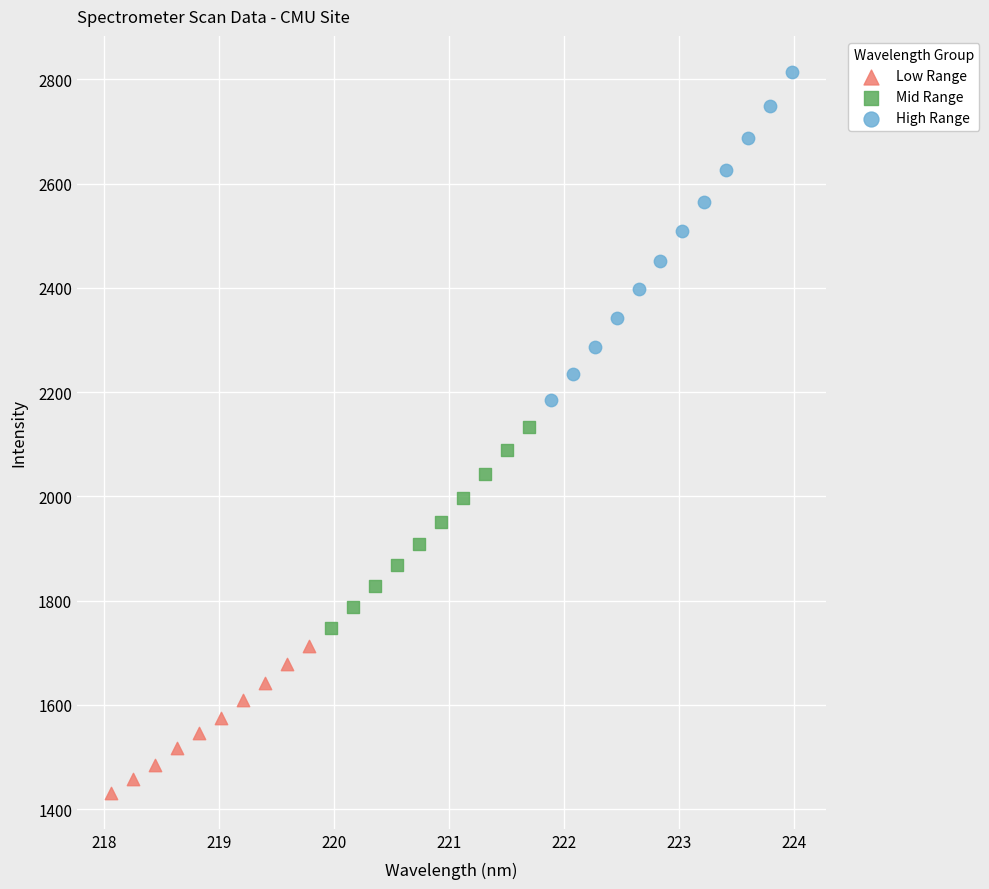

Which series reaches the maximum Y coordinate?

High Range